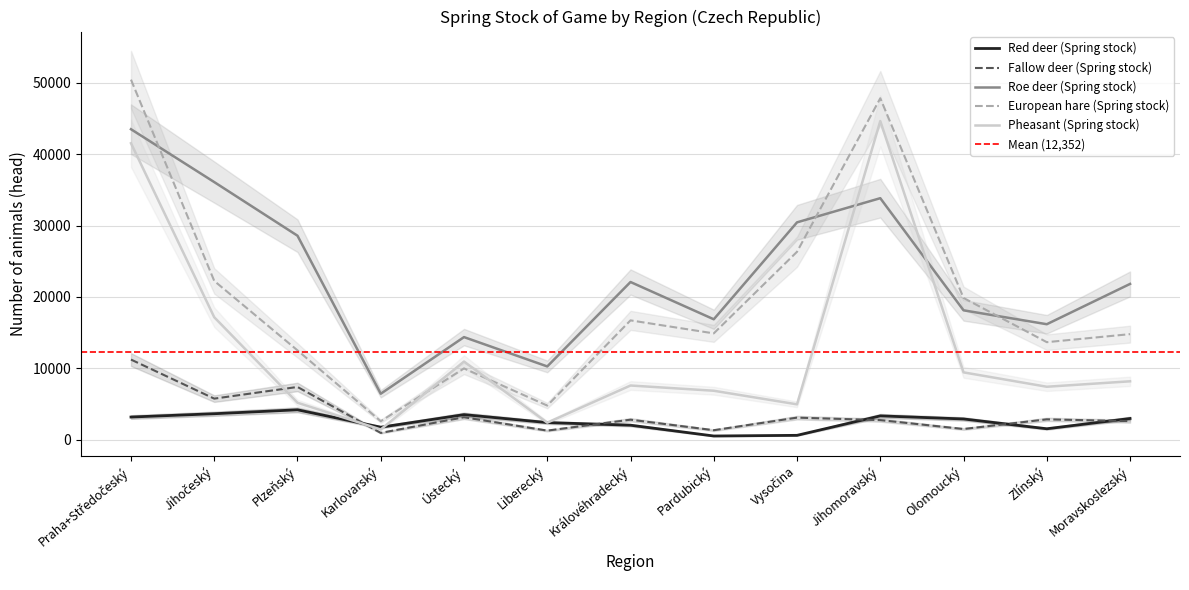

Is the value of Pheasant (Spring stock) at Jihomoravský greater than the value of Roe deer (Spring stock) at Pardubický?

Yes